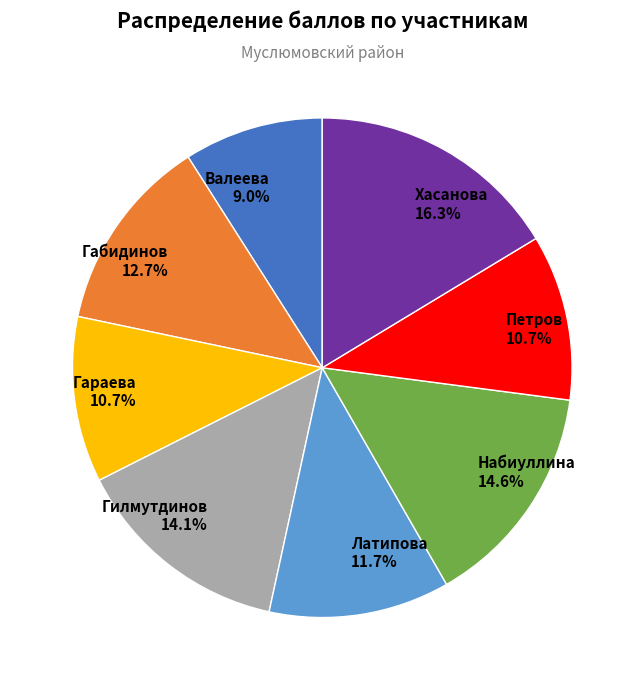

Which category has the biggest portion of the pie?

Хасанова